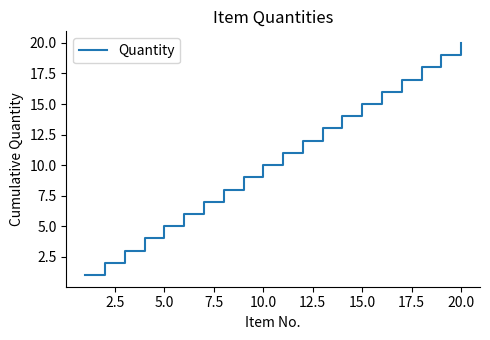

What is the difference between the maximum and minimum values?

19